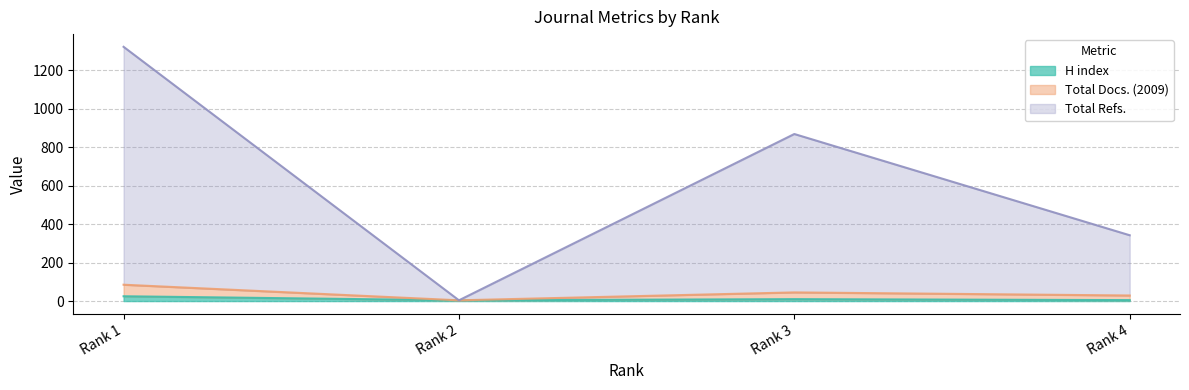

Rank the series by their maximum value, from highest to lowest.

Total Refs., Total Docs. (2009), H index